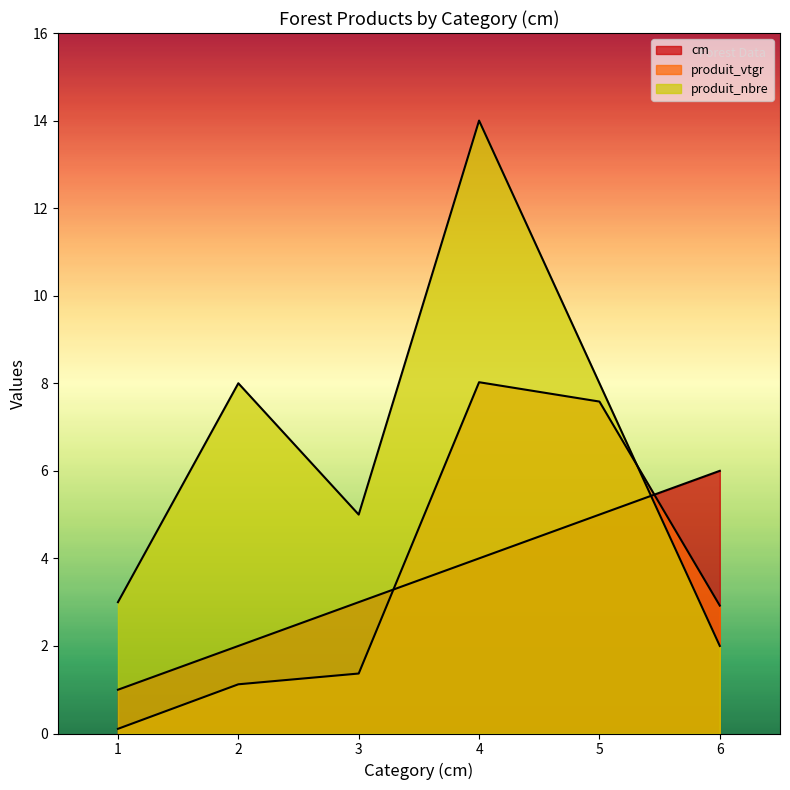

How many cm values are between 2 and 5?

4